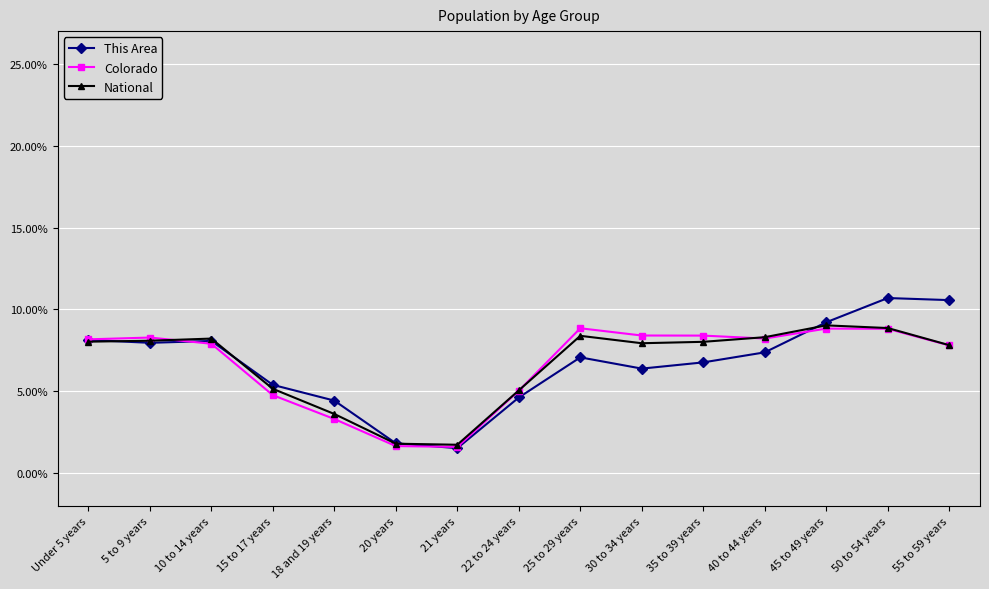

Is it true that Colorado equals 15.0 at 45 to 49 years?

False